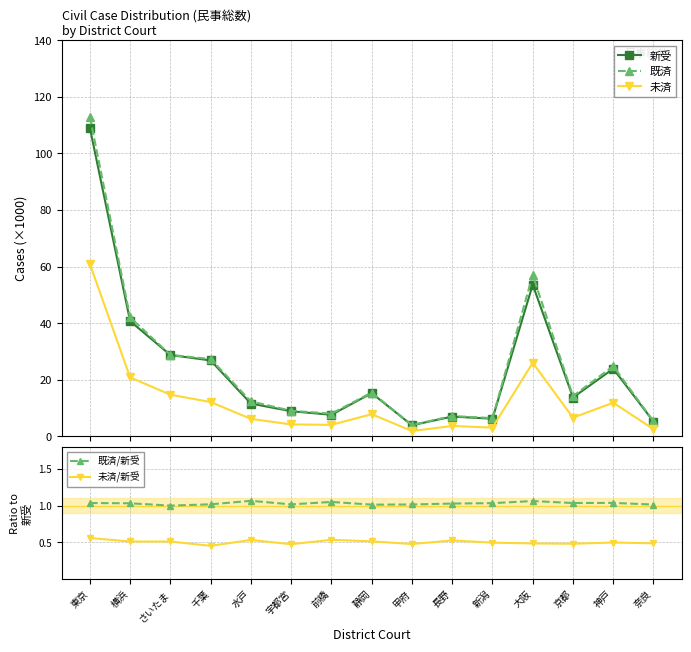

At which label is 未済 closest to 31?

大阪